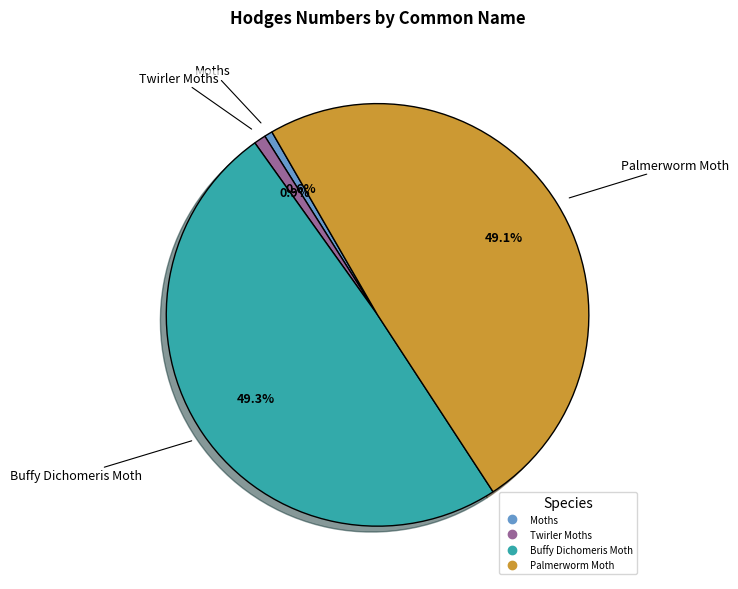

Does any single category account for the majority?

No